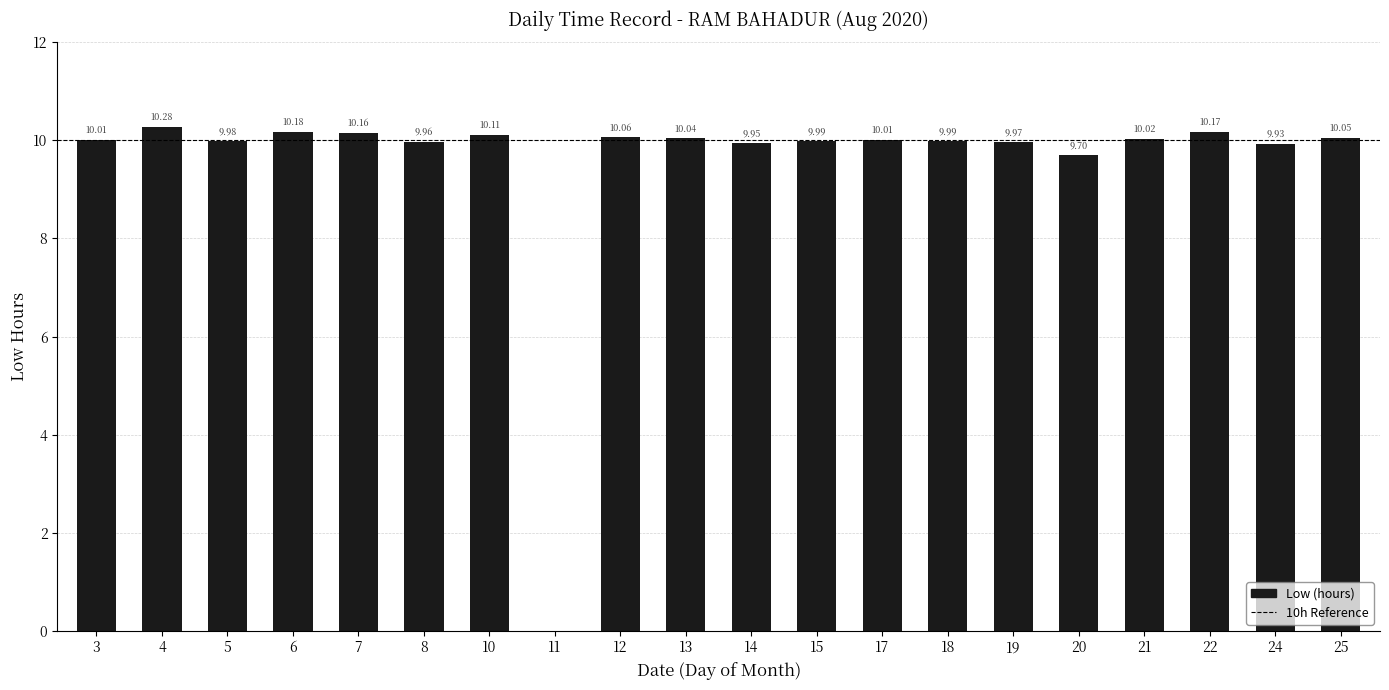

True or false: the data shows 3.9 at 12.

False